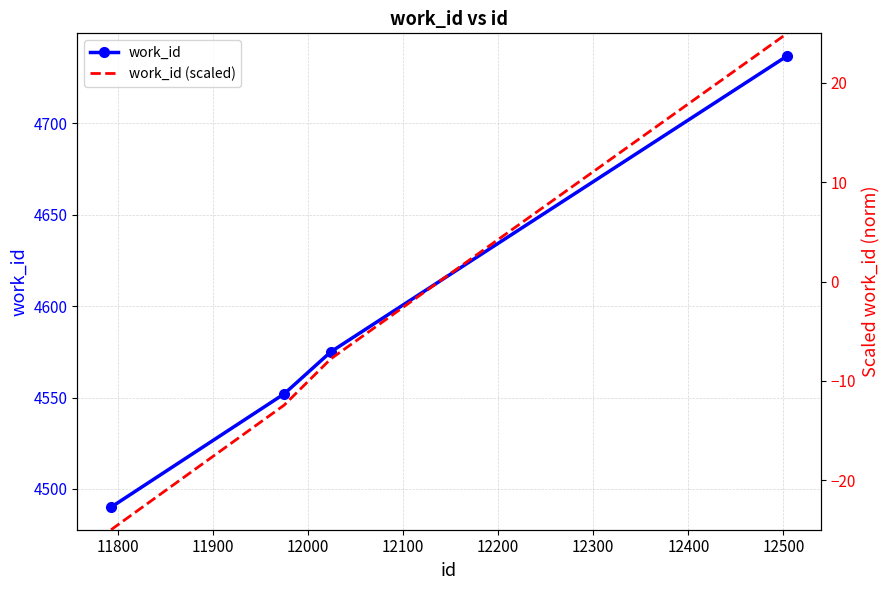

List the series in order of their peak value, lowest first.

work_id (scaled), work_id